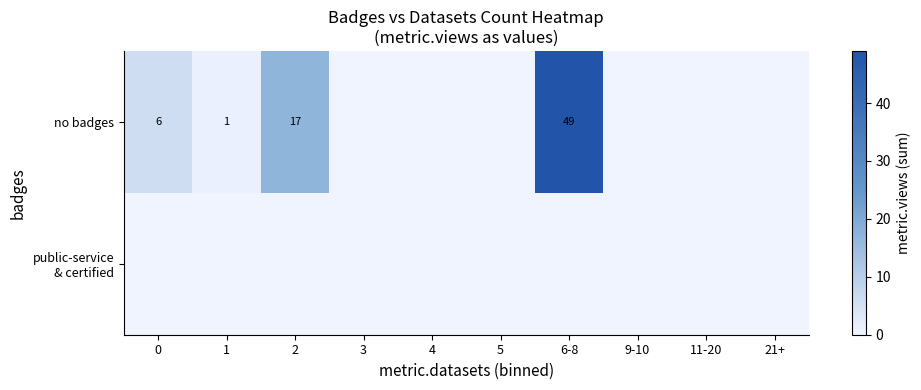

The value of no badges at 0 is 8. True or false?

False